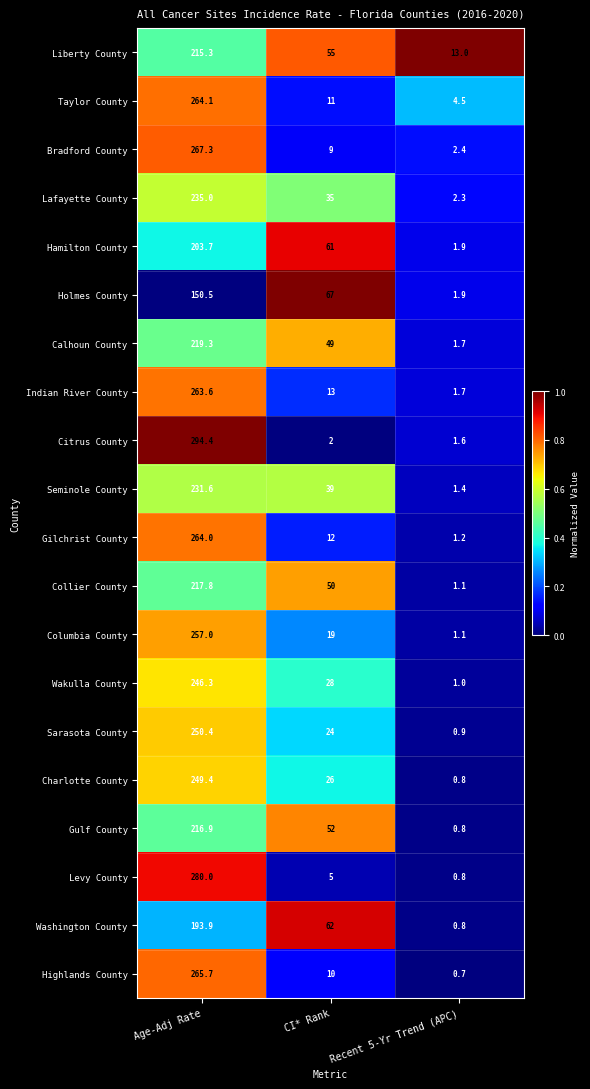

The value of Sarasota County at Age-Adj Rate is 250.4. True or false?

True